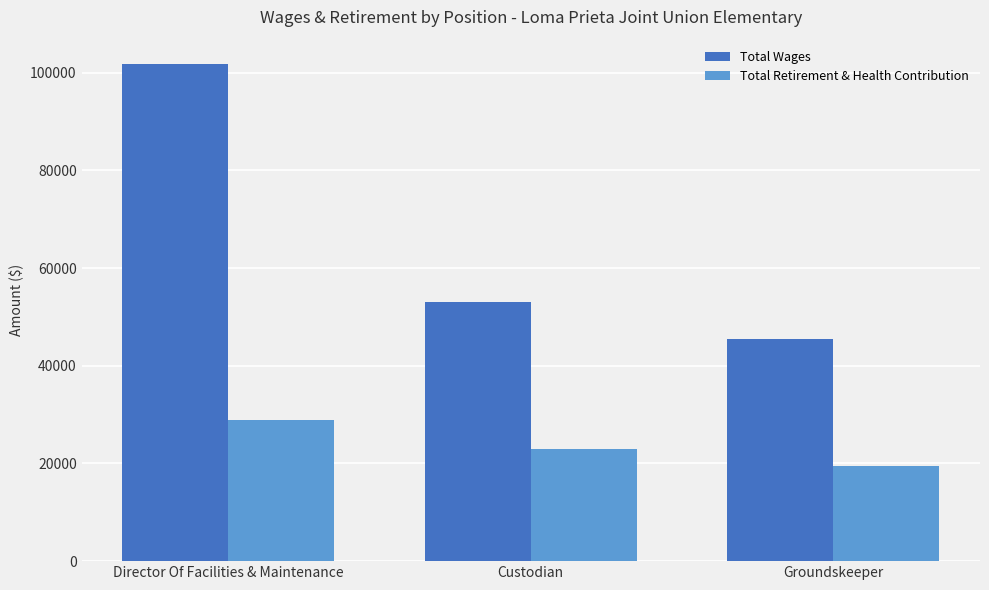

What is the highest value of the Total Wages series?

101679